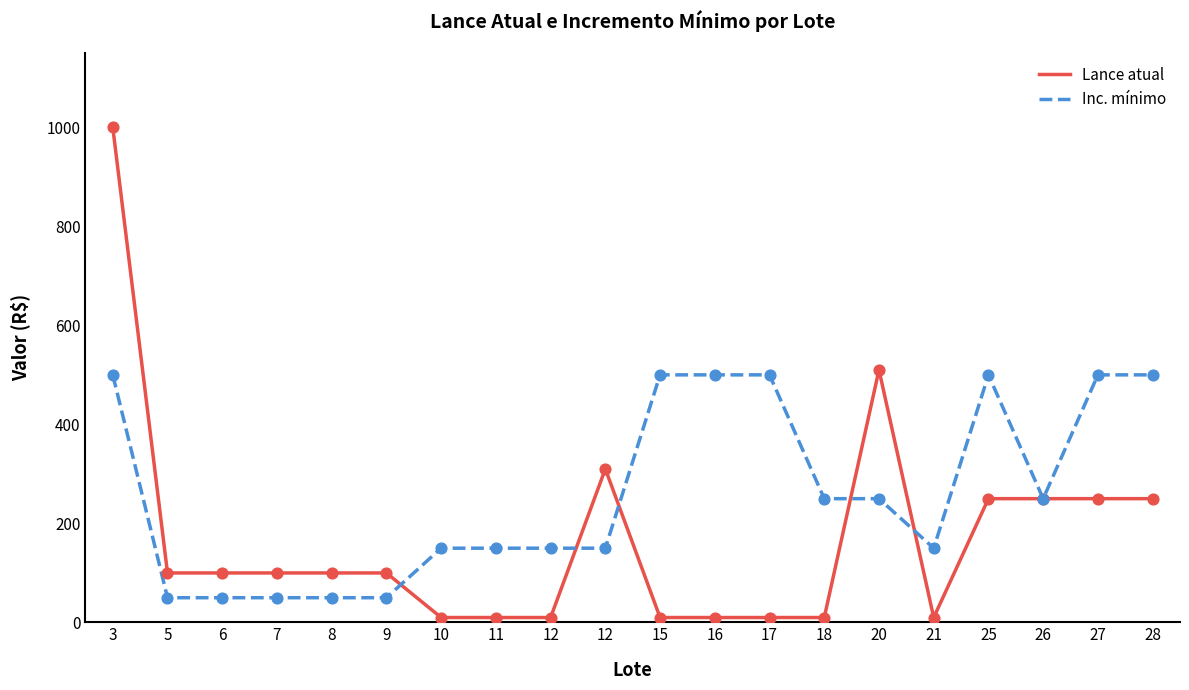

At how many categories does at least one series exceed 800?

1